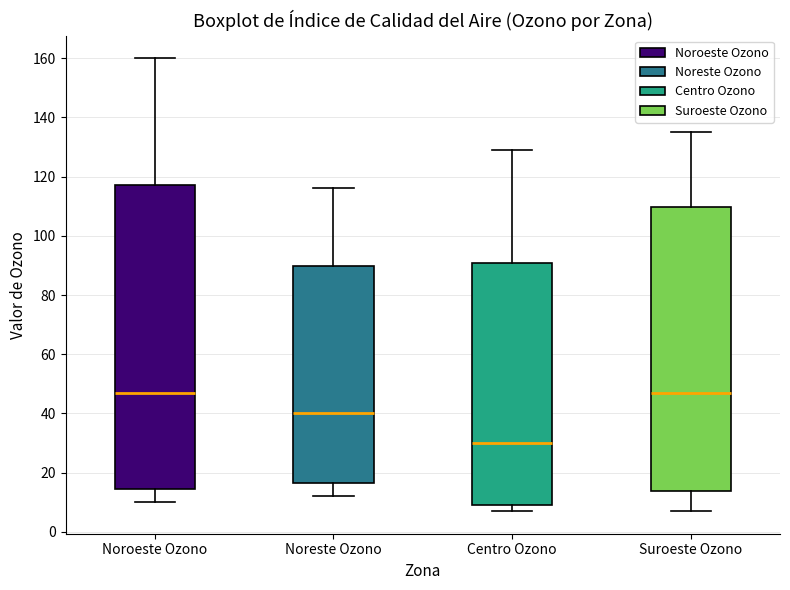

Reading left to right, read every box against the y-axis: the position of its median line, the range the box covers, and the ends of its whiskers. The values are not printed on the chart, so give them approximately, as read against the axis.

Noroeste Ozono: median 48, box 14 to 118, whiskers 10 to 160
Noreste Ozono: median 40, box 16 to 90, whiskers 12 to 116
Centro Ozono: median 30, box 10 to 90, whiskers 8 to 130
Suroeste Ozono: median 48, box 14 to 110, whiskers 8 to 136